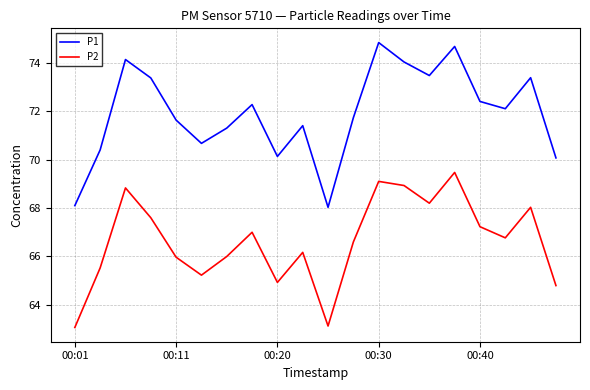

What is the minimum value shown in the chart?

63.1